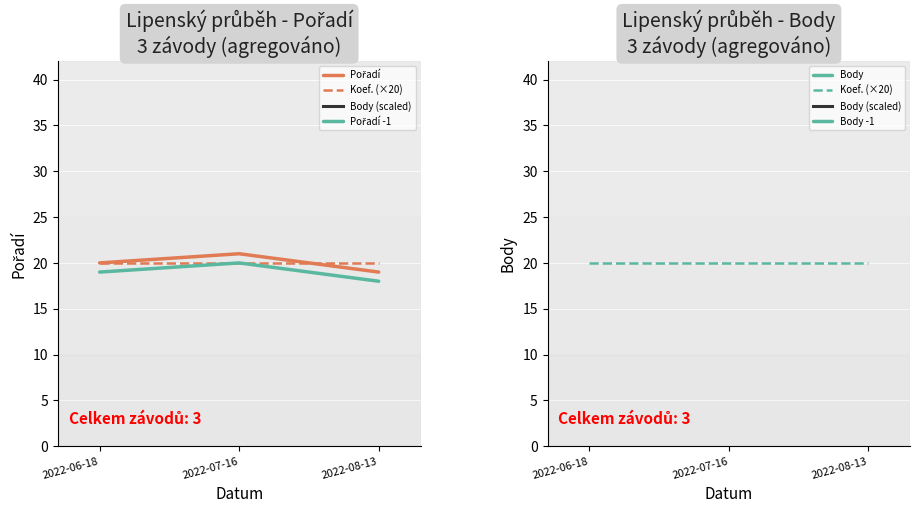

What is the sum of the Pořadí -1 values at 2022-08-13 and 2022-07-16?

38